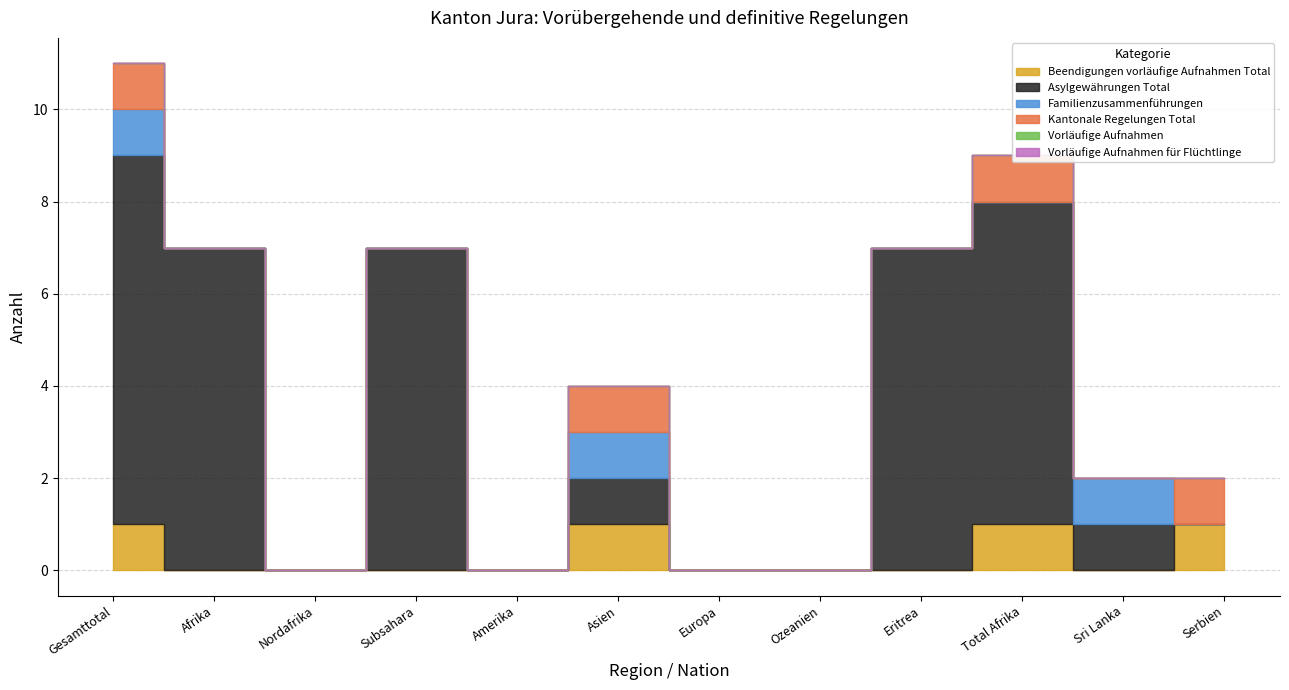

Where is Asylgewährungen Total nearest to the value 4?

Afrika